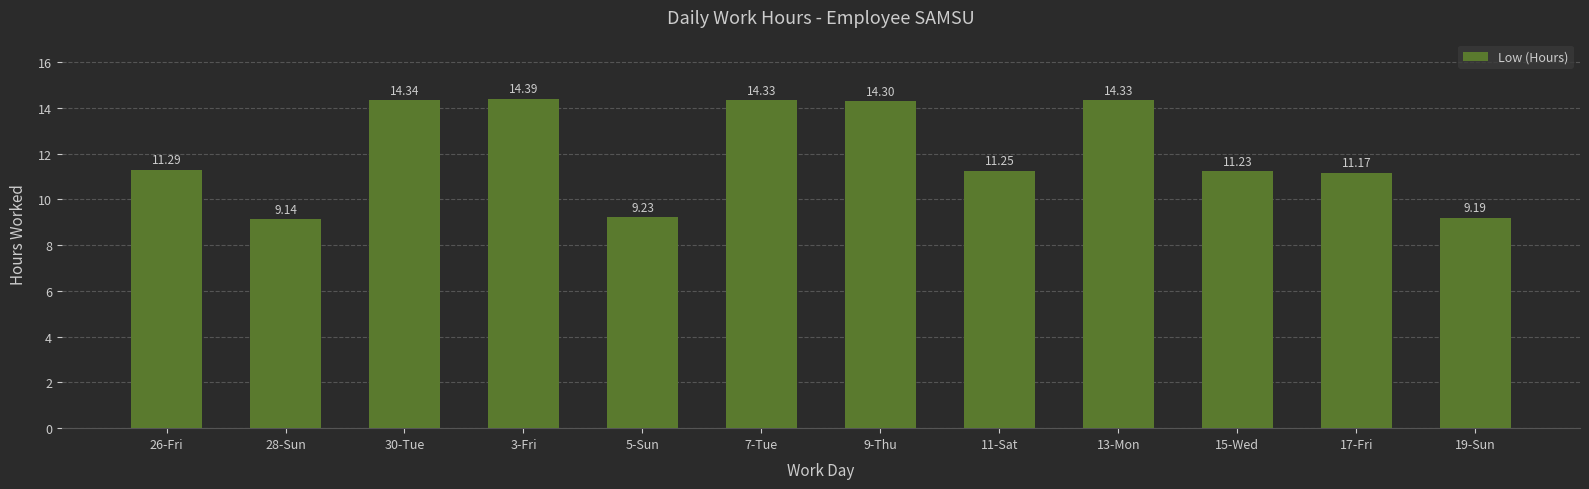

What is the change in value from 3-Fri to 17-Fri?

-3.2